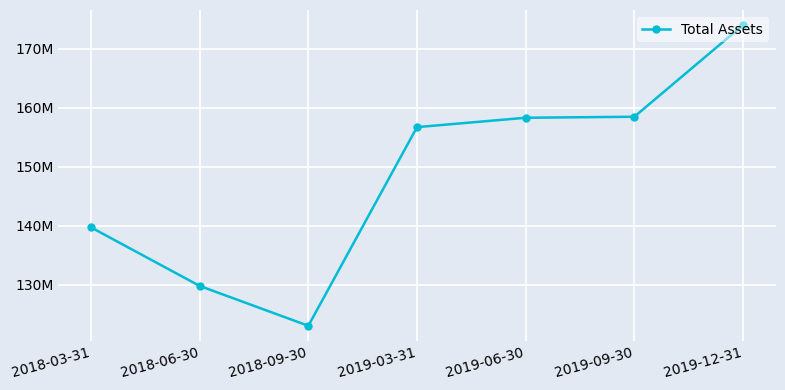

What is the minimum value shown in the chart?

123016000